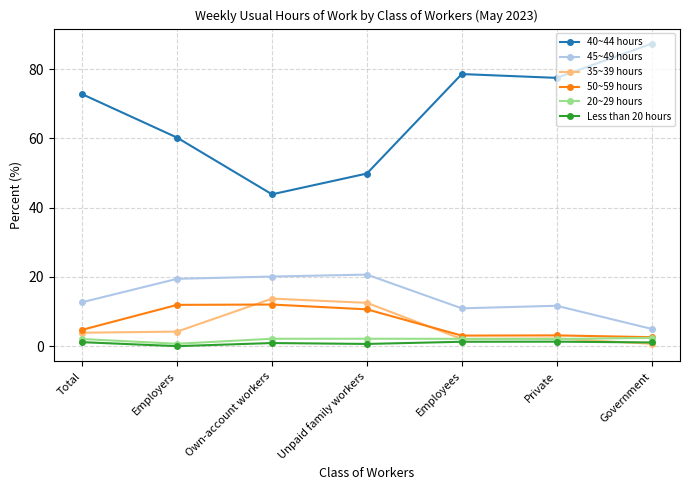

How many categories are shown in the chart?

7